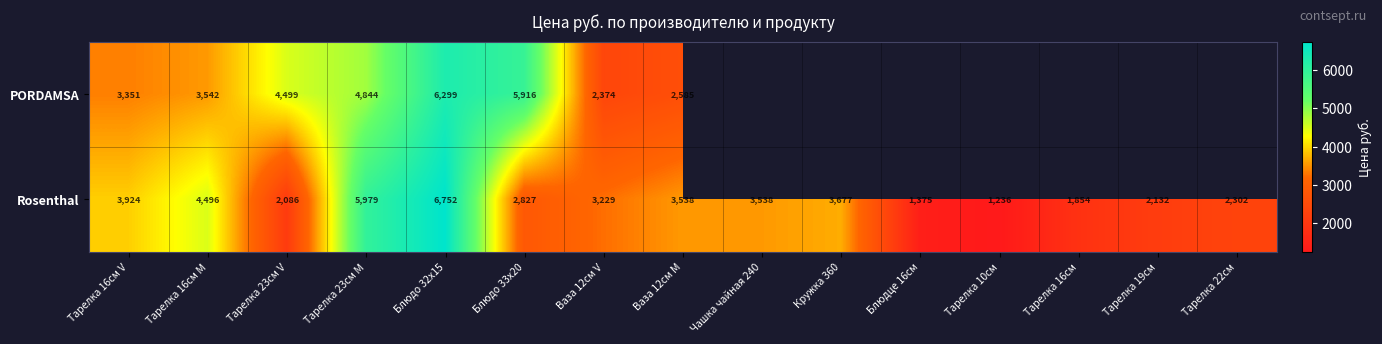

Which category has the highest value across all series?

Блюдо 32х15